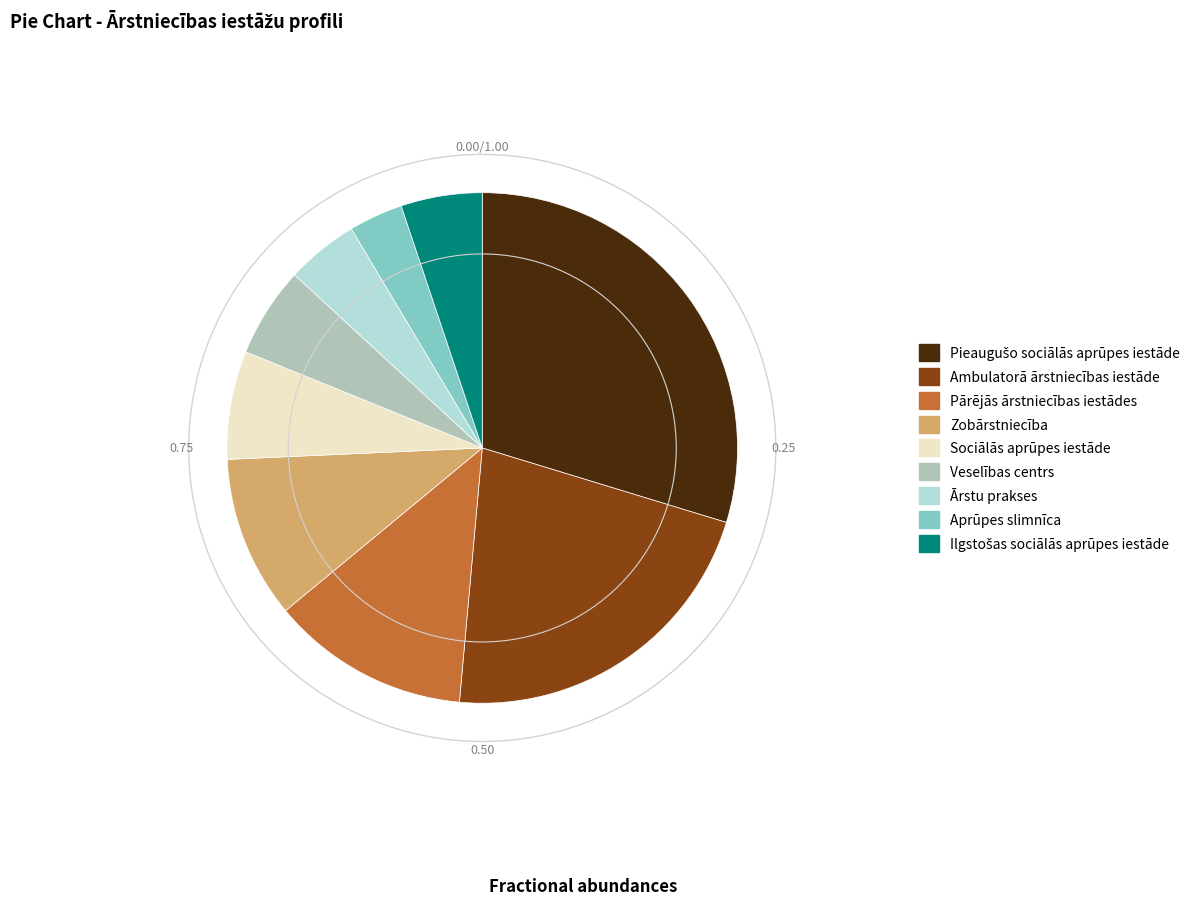

Is there a majority slice in this chart?

No